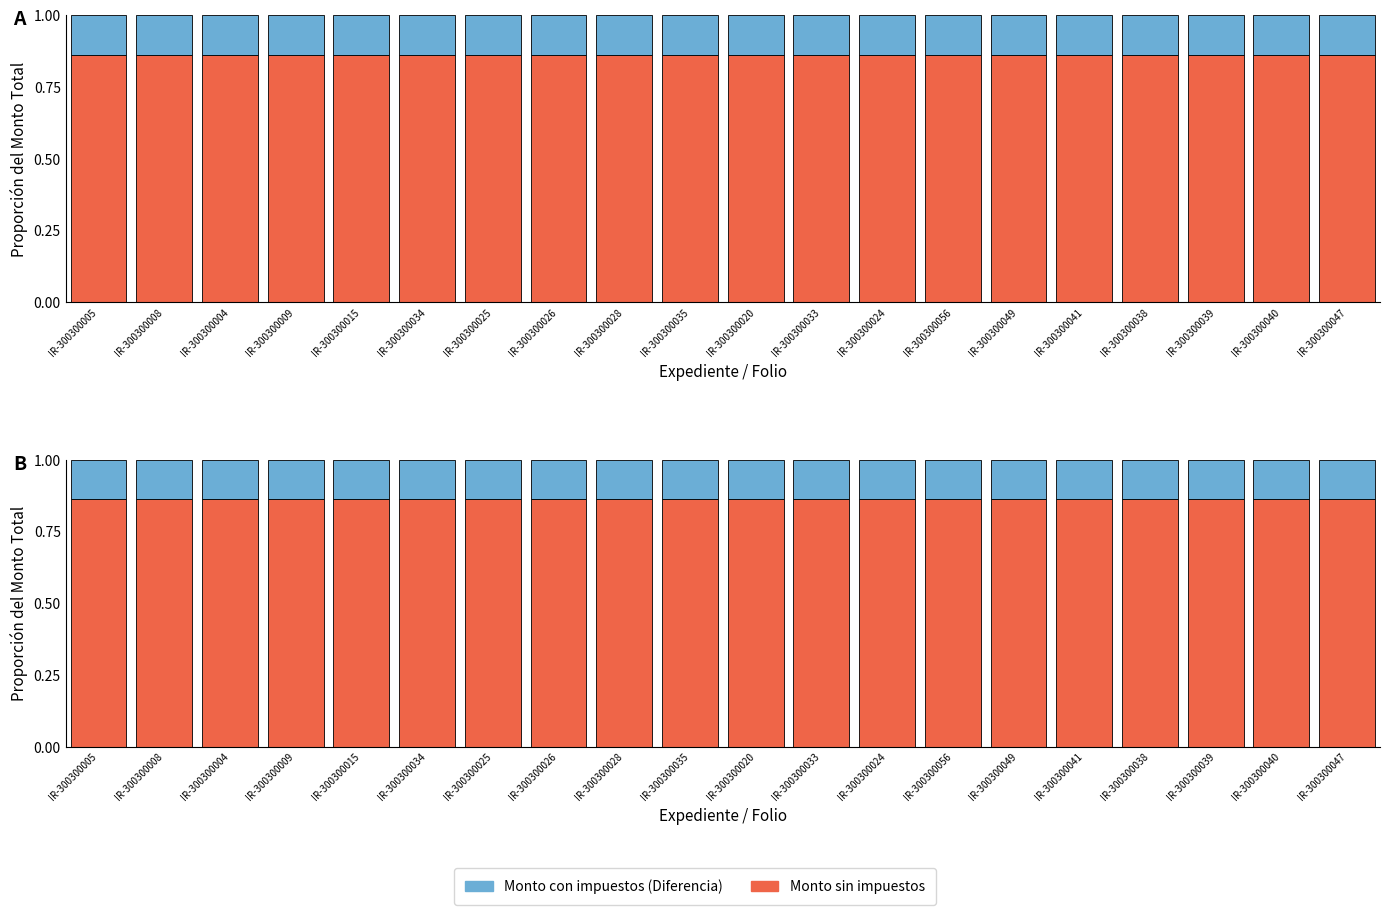

Which series has the largest total across all categories?

Monto sin impuestos